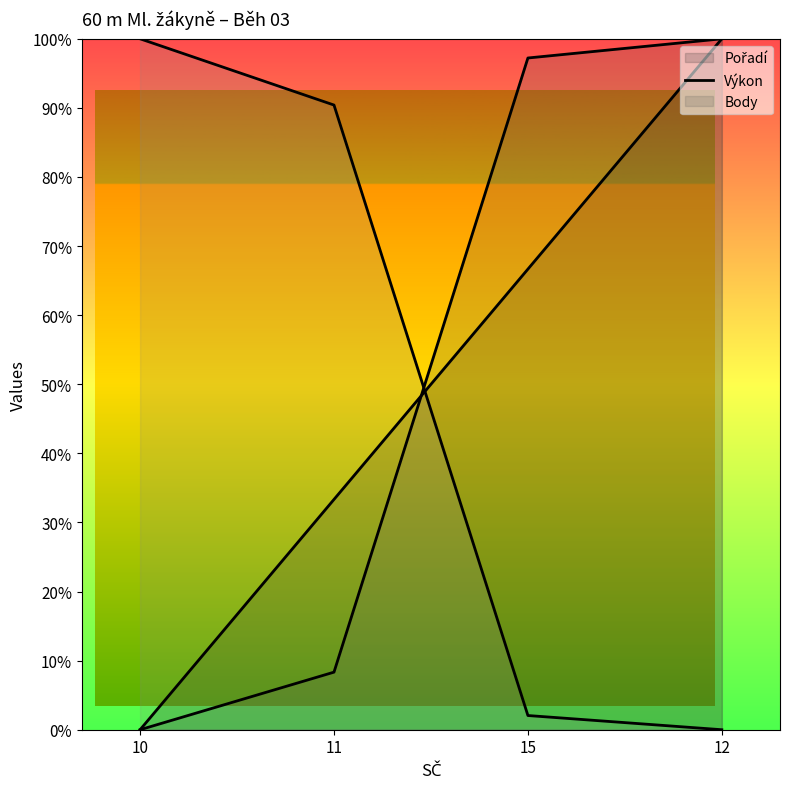

Read the Pořadí value at 12.

100.0